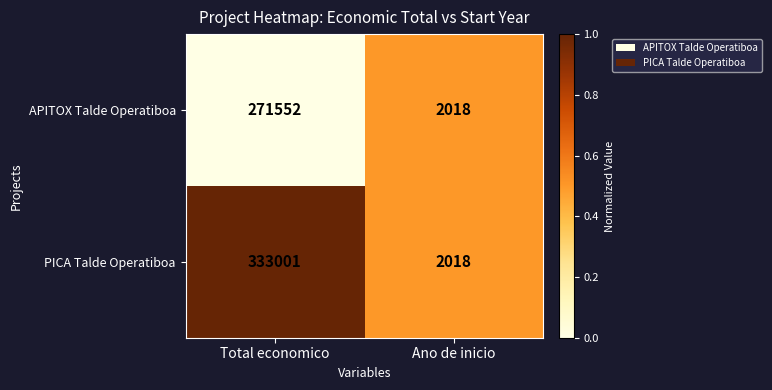

What is the maximum value shown in the chart?

333001